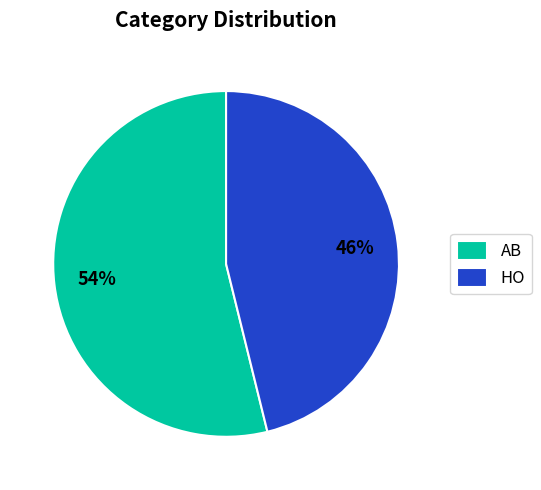

To the nearest percent, what is the combined percentage of AB and HO?

100%